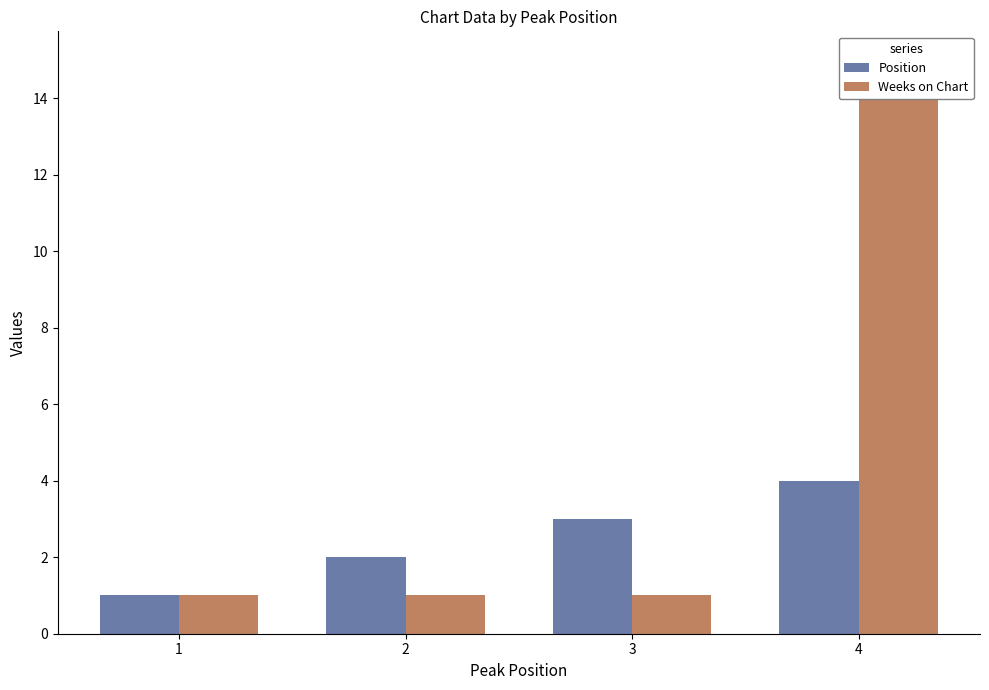

Reading right to left, transcribe all the data shown in this chart.

Position: 4	3	2	1
Weeks on Chart: 15	1	1	1